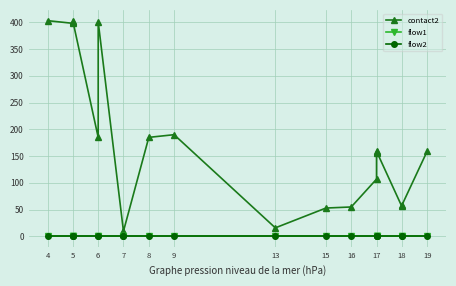

What is the highest value of the contact2 series?

403